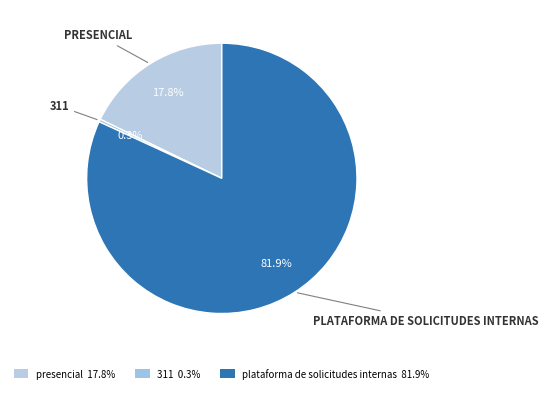

To the nearest percent, what is the difference between the largest and smallest slice percentages?

82%